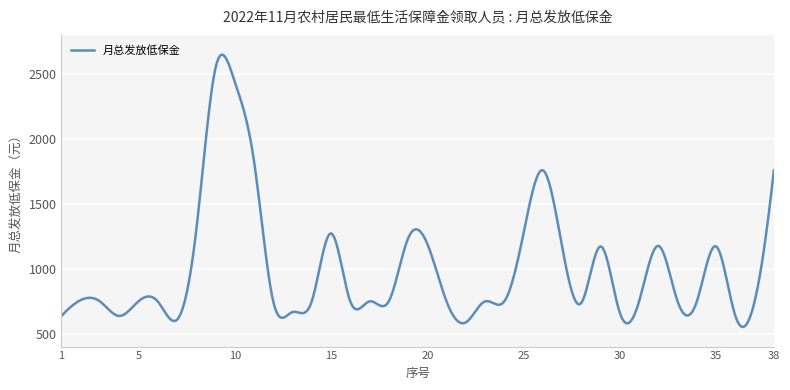

What is the maximum value shown in the chart?

2648.3